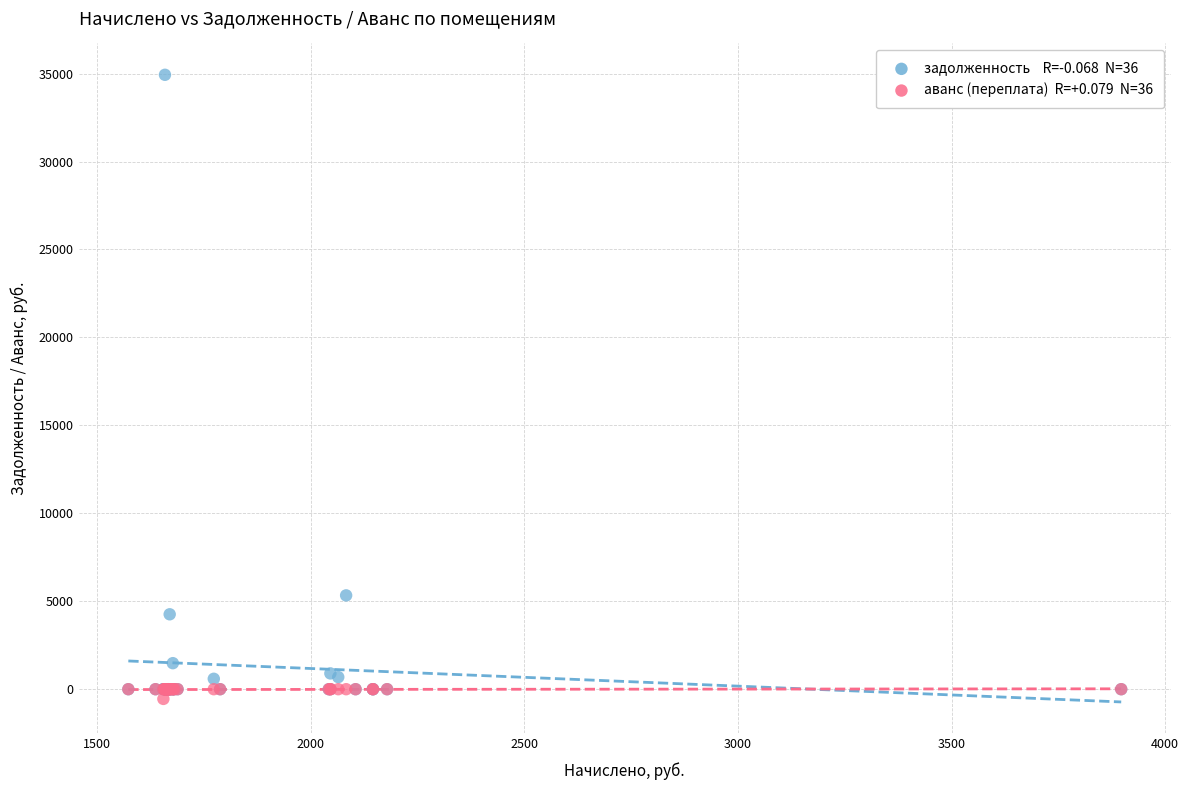

Across all series, what Y value is closest to 17189?

5333.2